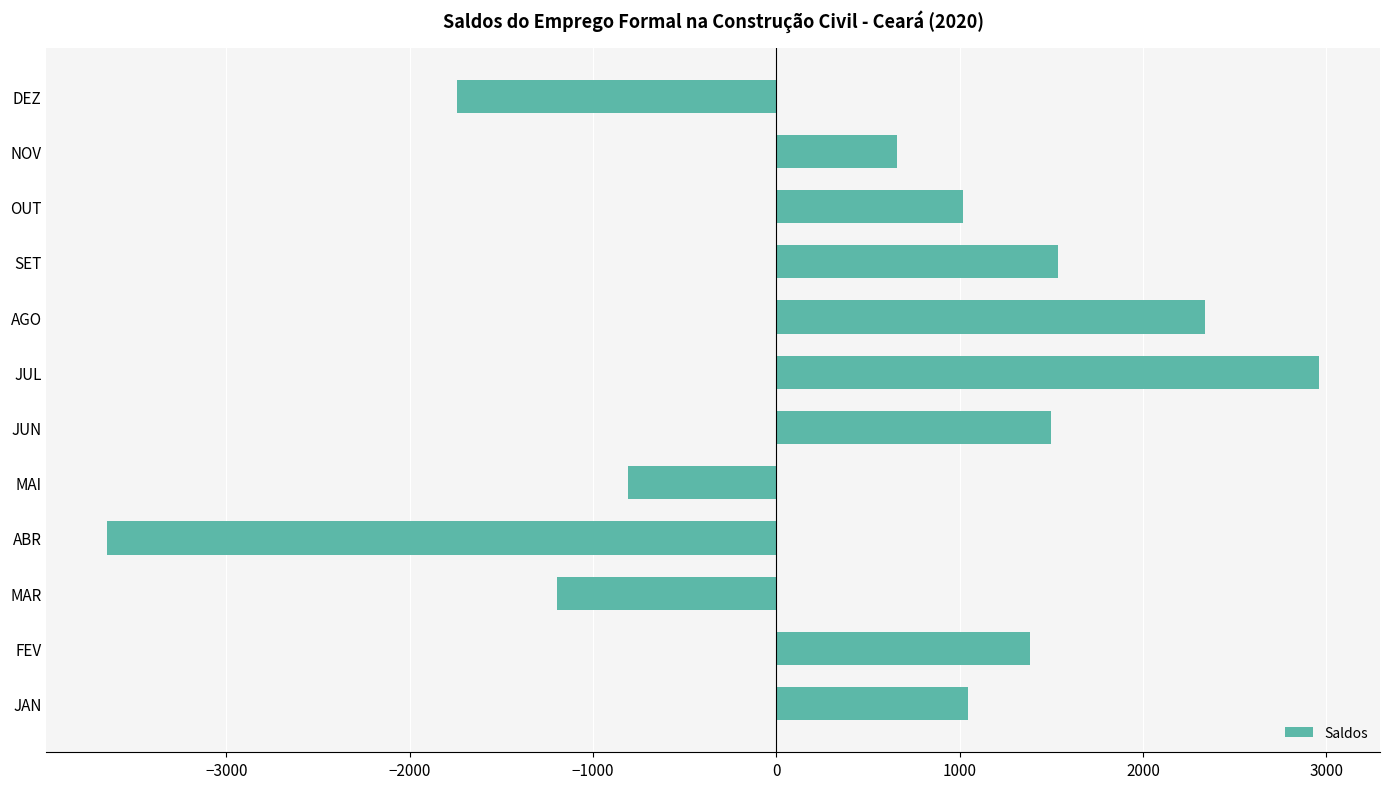

Between MAI and NOV, which is larger?

NOV